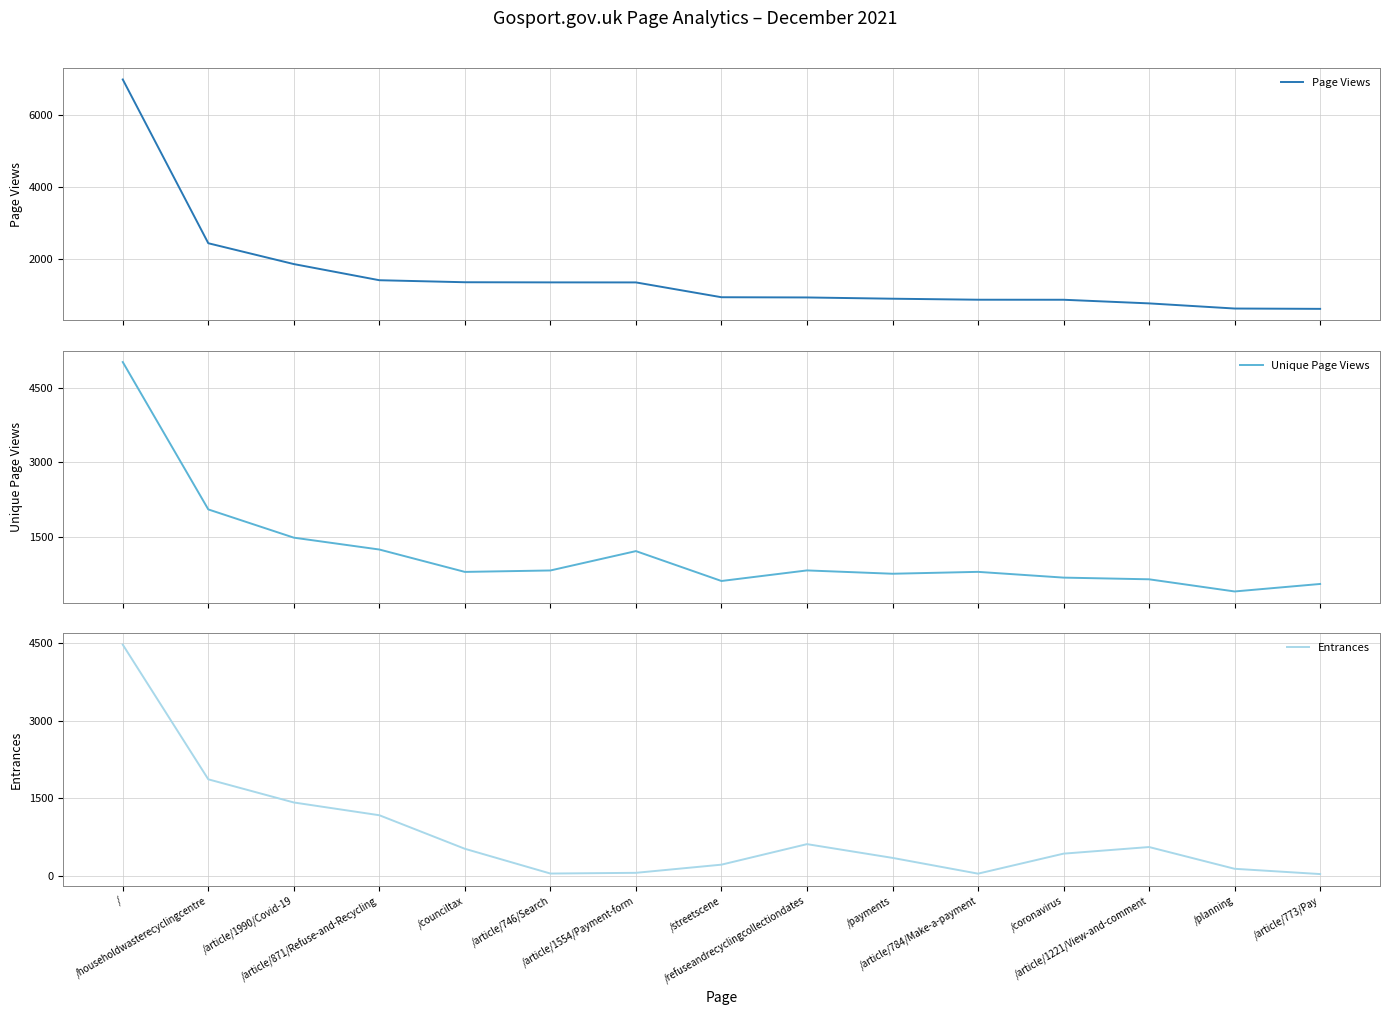

Which has a higher value, /article/1990/Covid-19 or /refuseandrecyclingcollectiondates?

/article/1990/Covid-19